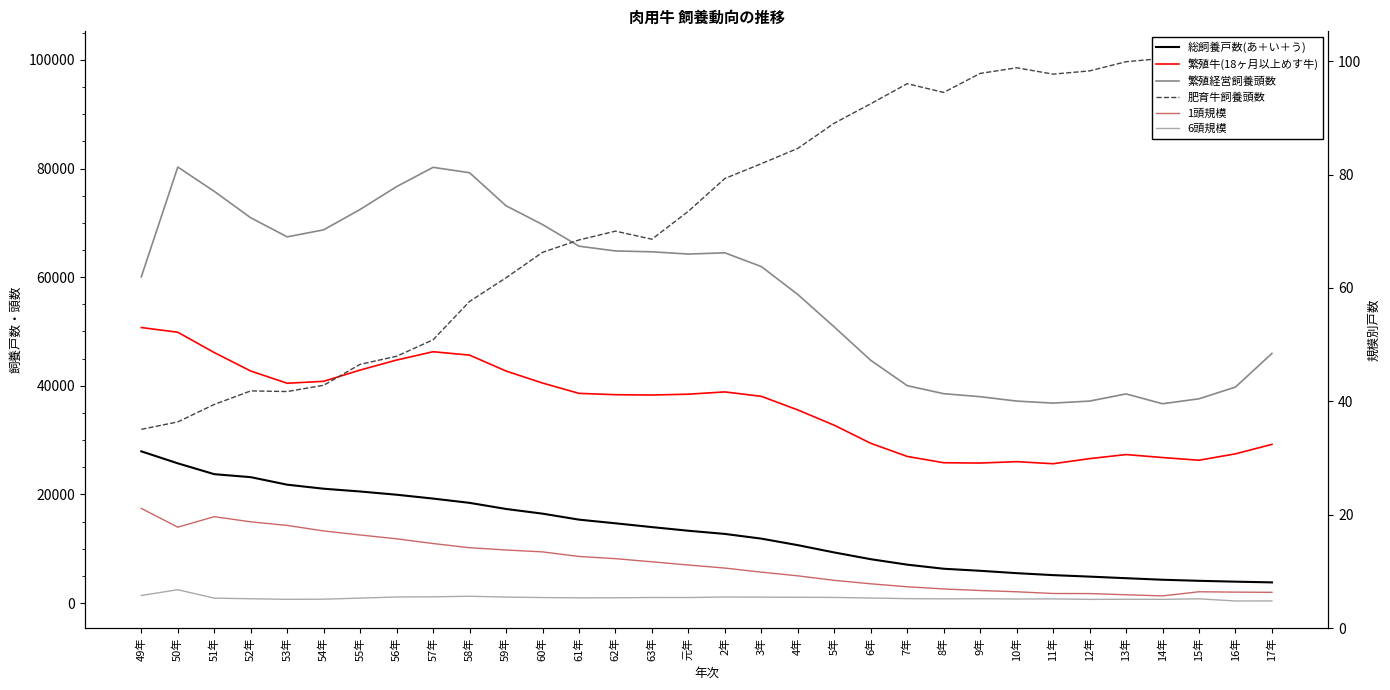

Rank the series at 11年 from lowest to highest value.

6頭規模, 1頭規模, 総飼養戸数(あ＋い＋う), 繁殖牛(18ヶ月以上めす牛), 繁殖経営飼養頭数, 肥育牛飼養頭数